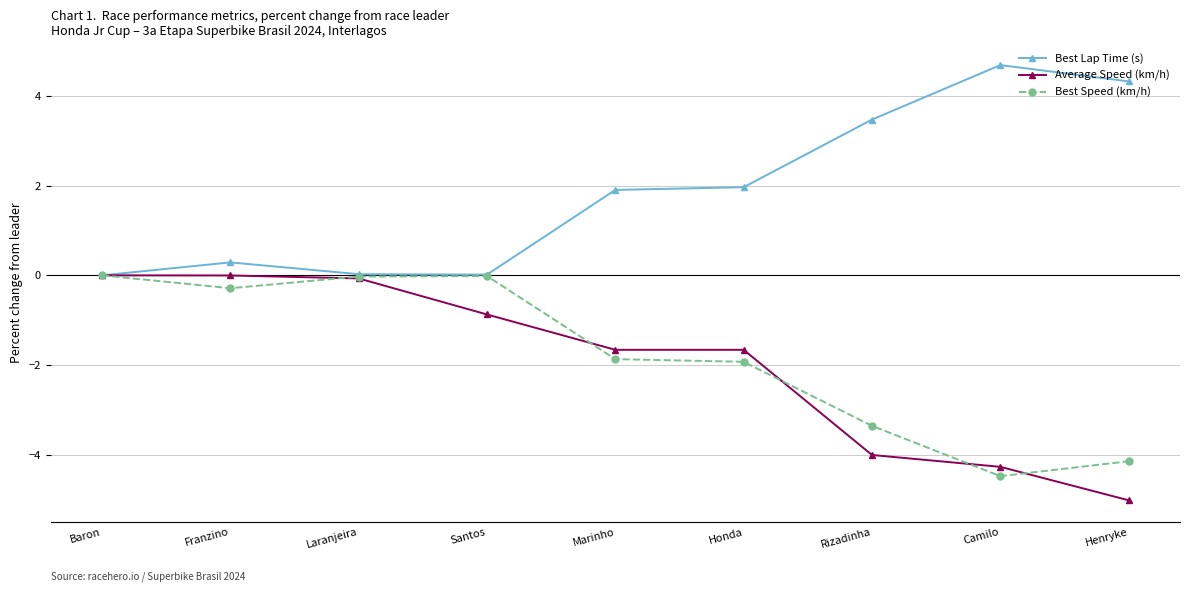

Where does the Best Lap Time (s) series first go above 1?

Marinho